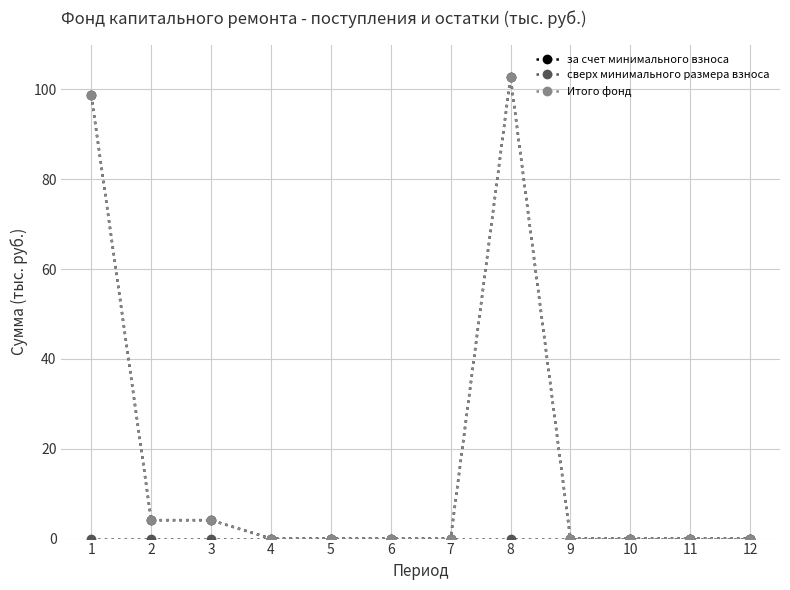

At which category is the sum across all series the highest?

8